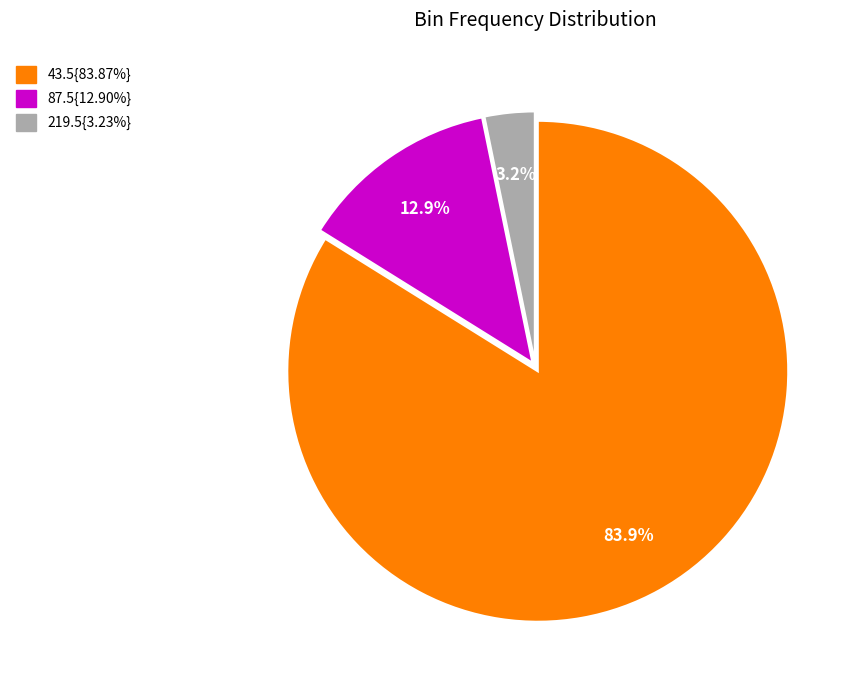

Is there any slice that represents more than half of the pie?

Yes